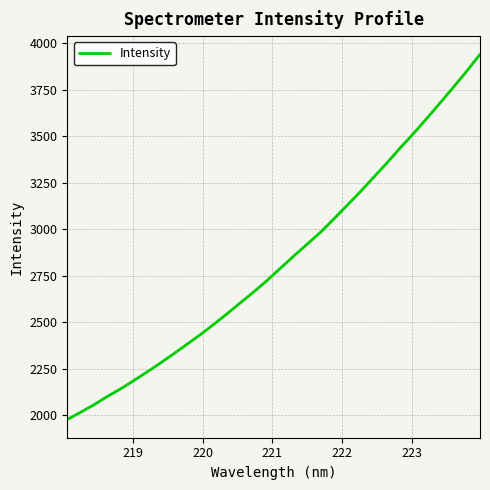

What is the minimum value shown in the chart?

1976.5